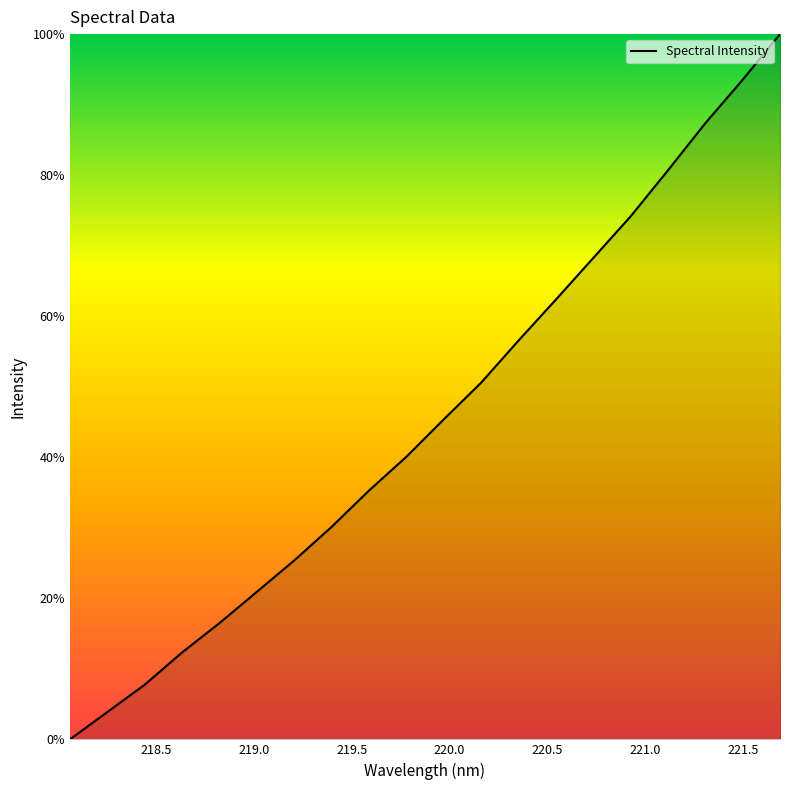

Is this an area chart (filled region under the line)?

No